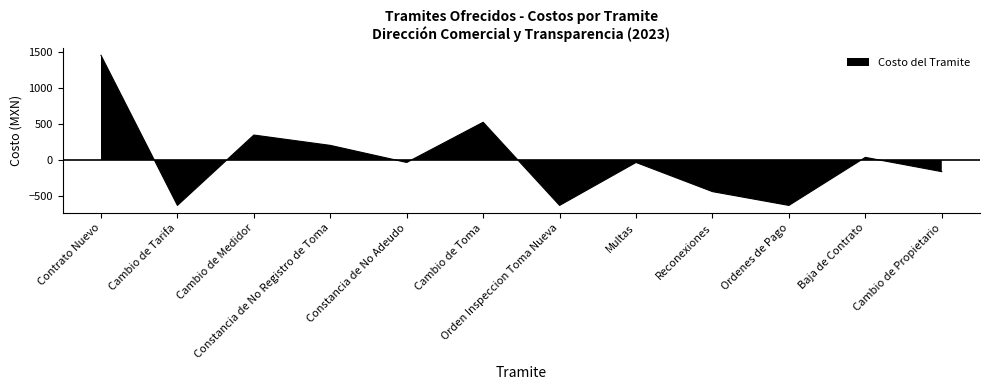

List the labels in order of value, smallest first.

Cambio de Tarifa, Orden Inspeccion Toma Nueva, Ordenes de Pago, Reconexiones, Cambio de Propietario, Constancia de No Adeudo, Multas, Baja de Contrato, Constancia de No Registro de Toma, Cambio de Medidor, Cambio de Toma, Contrato Nuevo